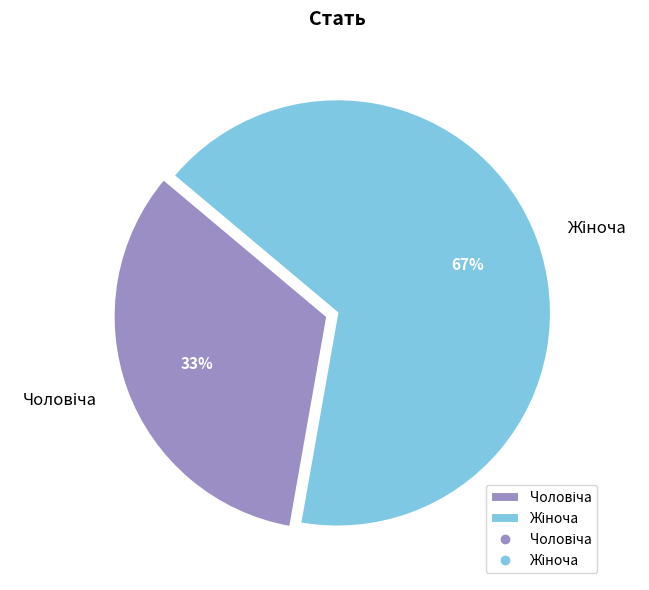

To the nearest percent, what is the average slice percentage?

50%